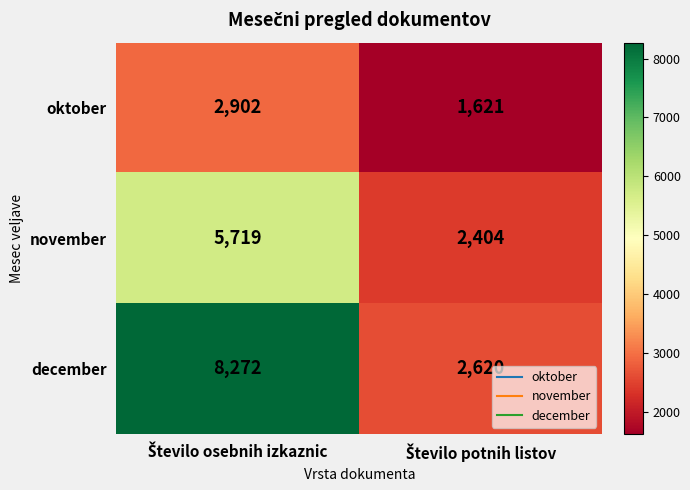

Reading right to left, list all the values displayed in this chart.

oktober: 1621	2902
november: 2404	5719
december: 2620	8272